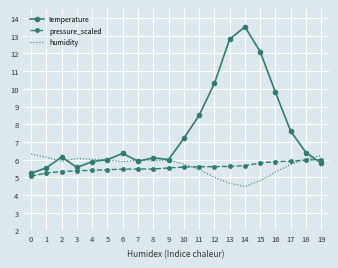

Where is the first local maximum for temperature?

2